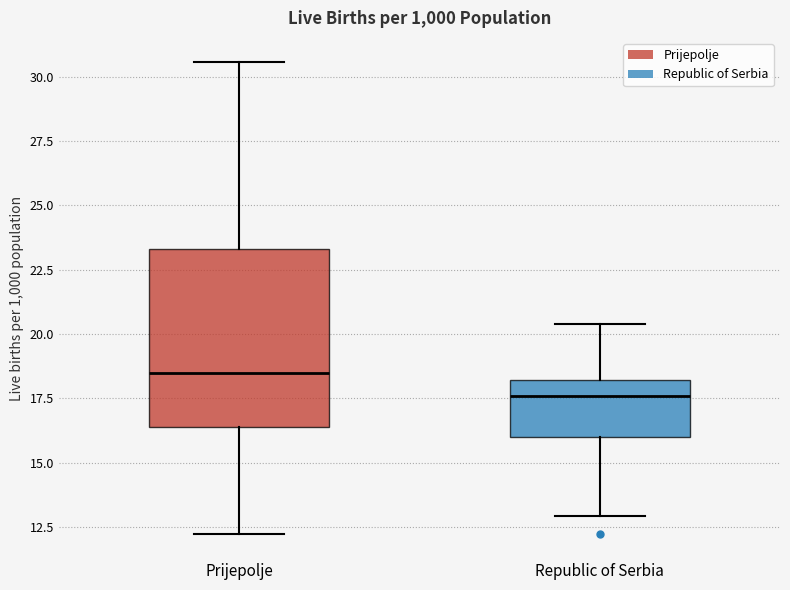

Comparing the boxes themselves (not the whiskers), which one is the tallest?

Prijepolje